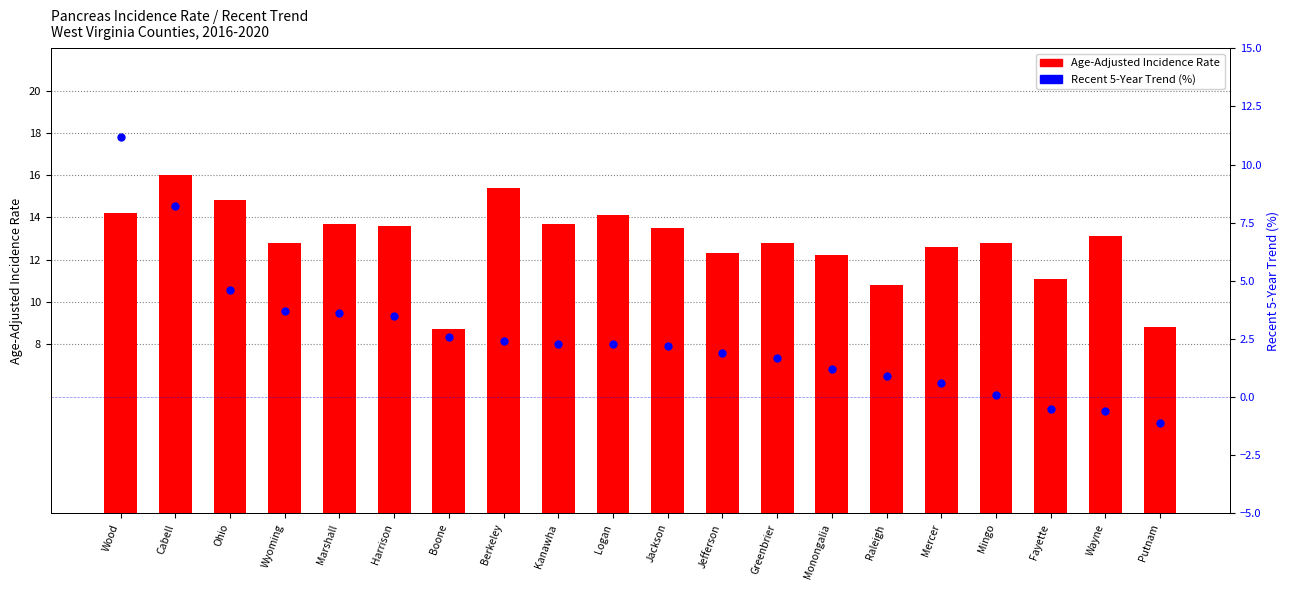

What are all the series names shown in the legend?

Age-Adjusted Incidence Rate, Recent 5-Year Trend